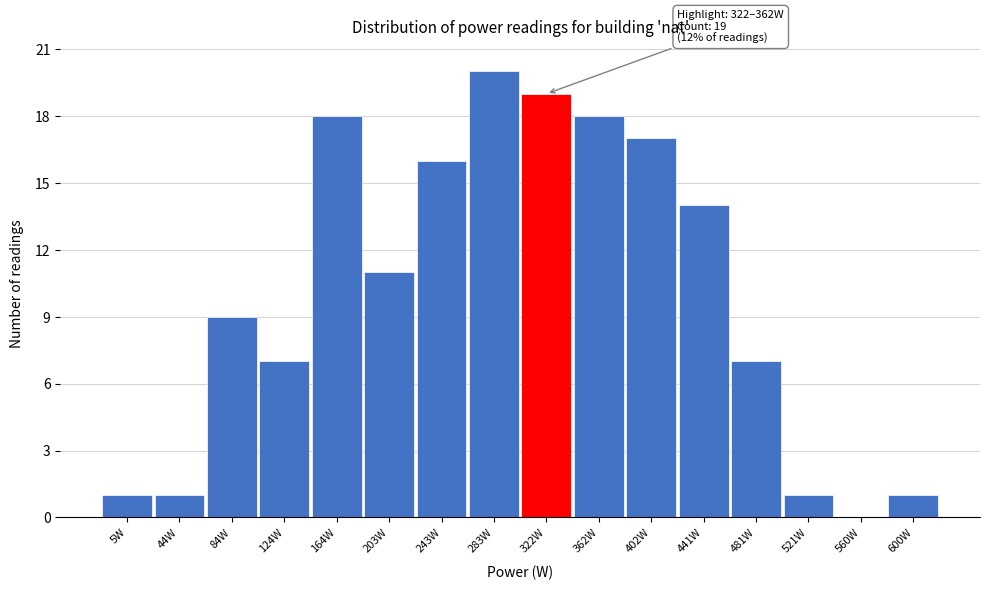

Reading left to right, extract all data points from this chart.

5W=1	44W=1	84W=9	124W=7	164W=18	203W=11	243W=16	283W=20	322W=19	362W=18	402W=17	441W=14	481W=7	521W=1	560W=0	600W=1